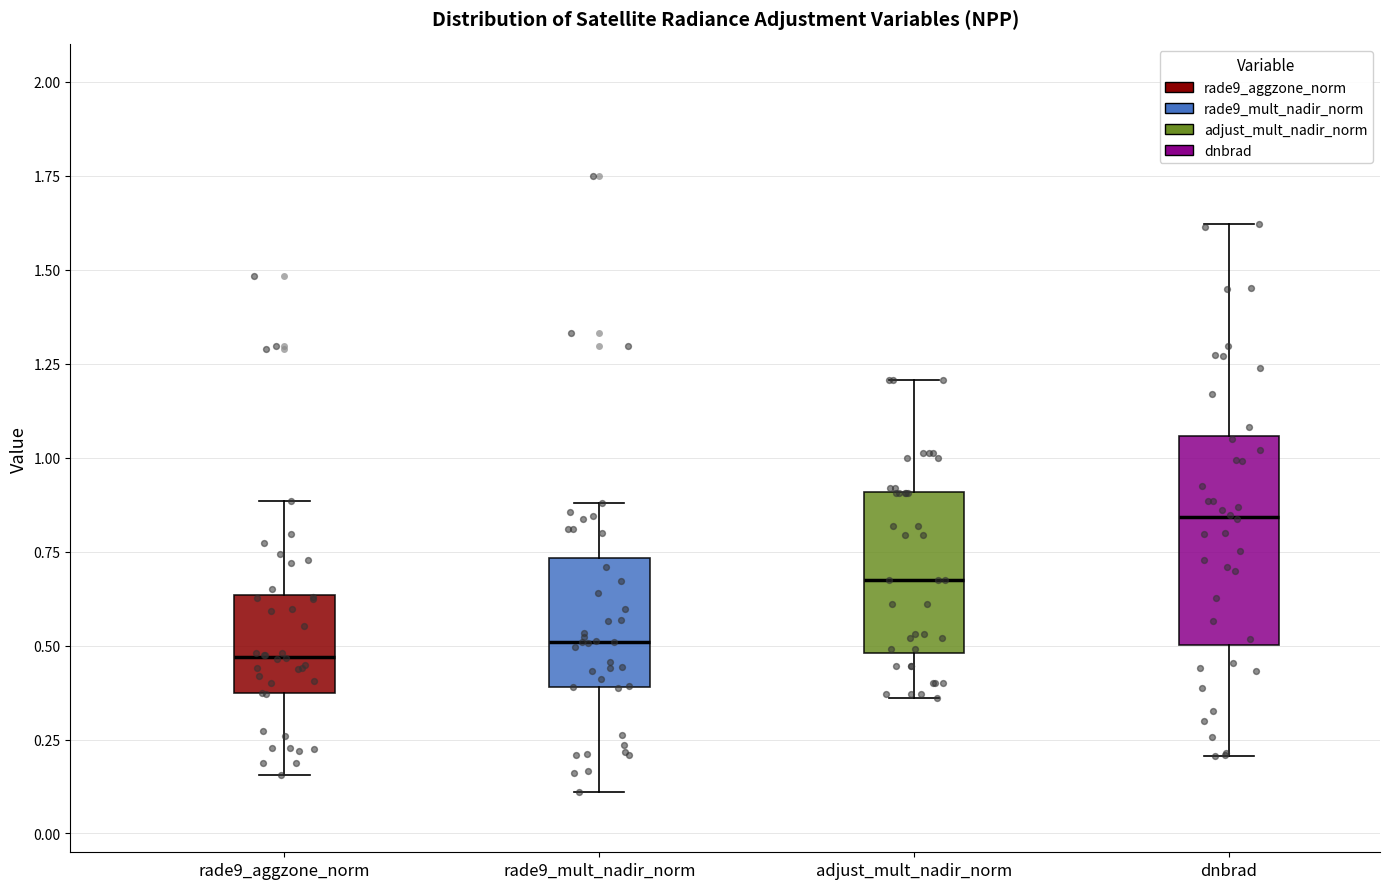

Which box is the tallest, from its lower edge to its upper edge?

dnbrad